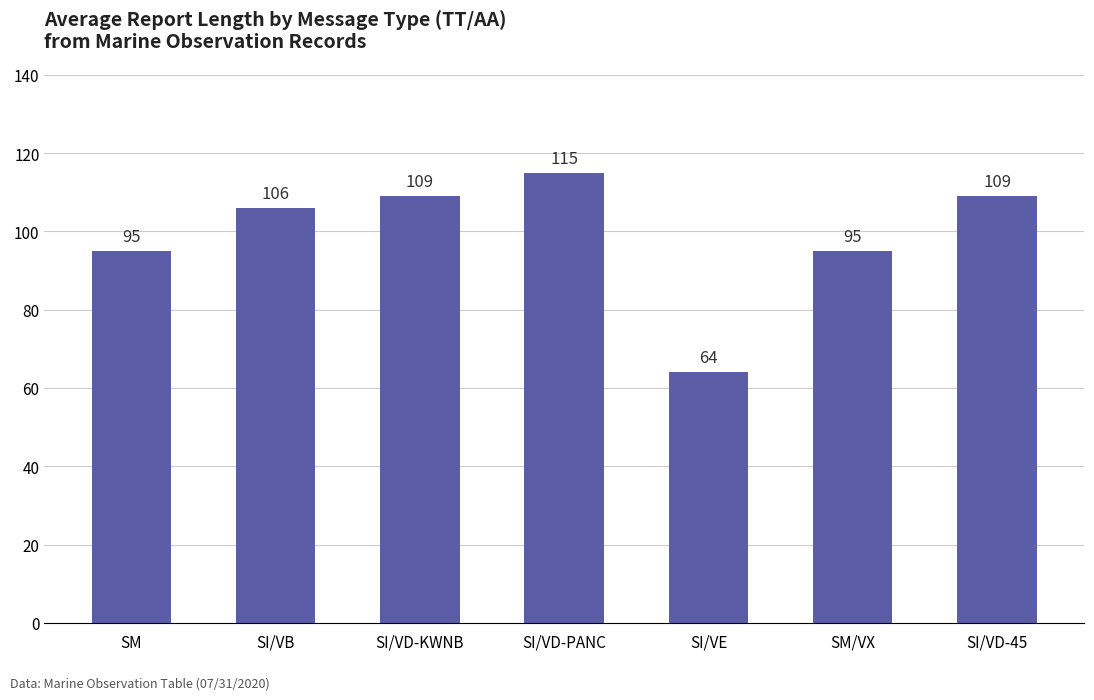

What is the label of the 6th bar from the left?

SM/VX